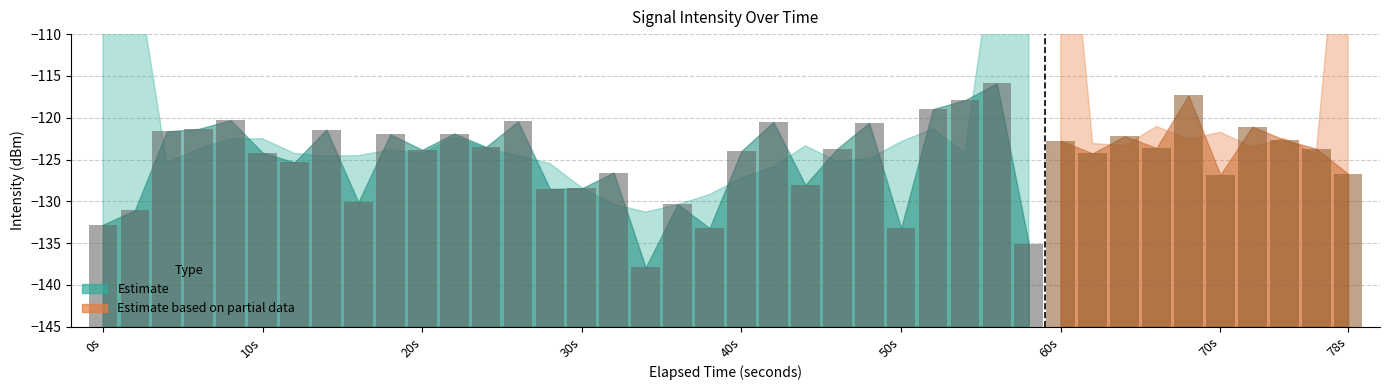

What is the change in value from 11 to 20?

-2.1